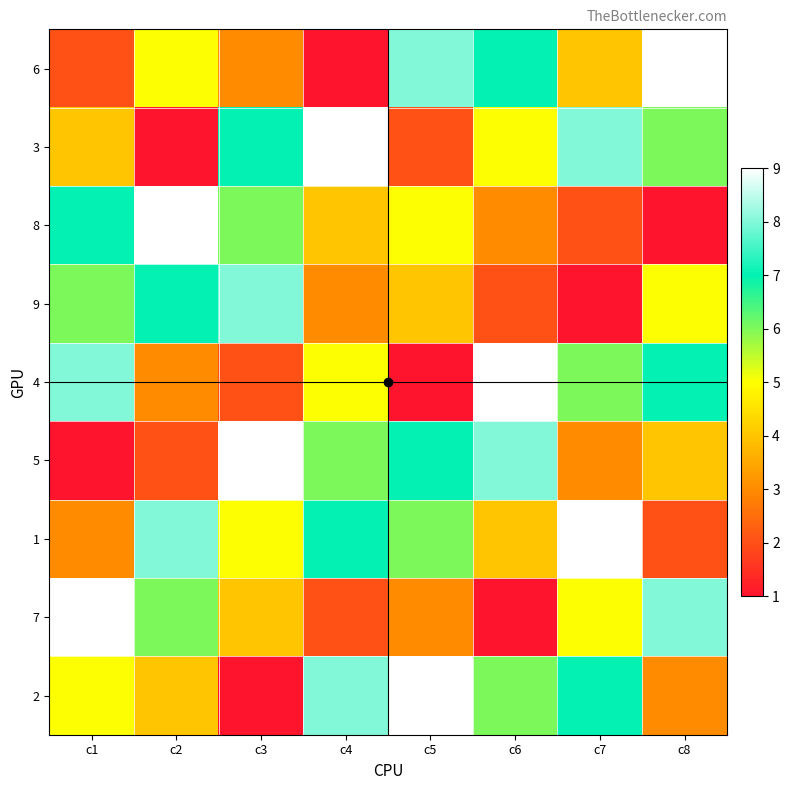

Count the number of data series in this chart.

9